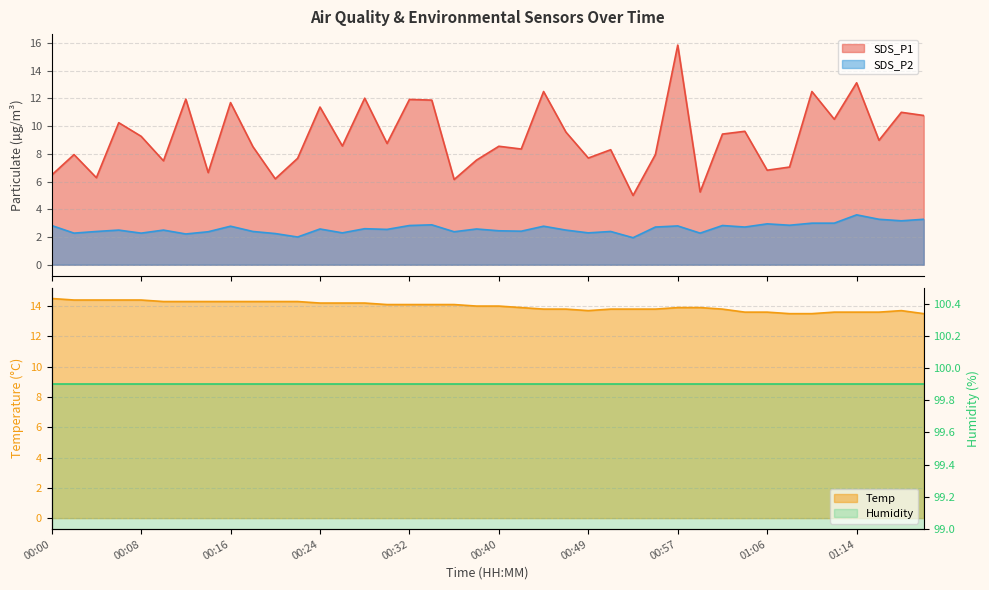

True or false: SDS_P2 and SDS_P1 intersect in this chart.

False